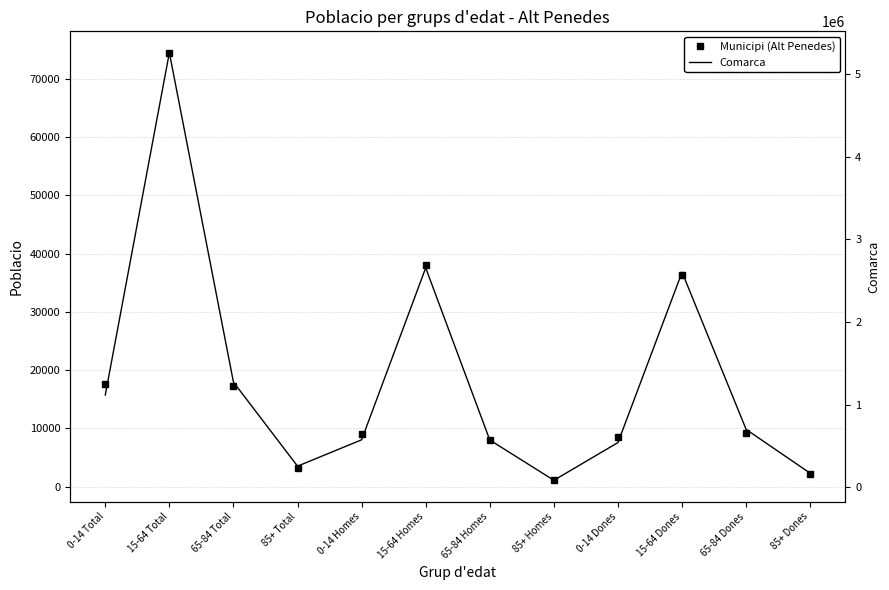

At how many categories does at least one series exceed 2661794?

1